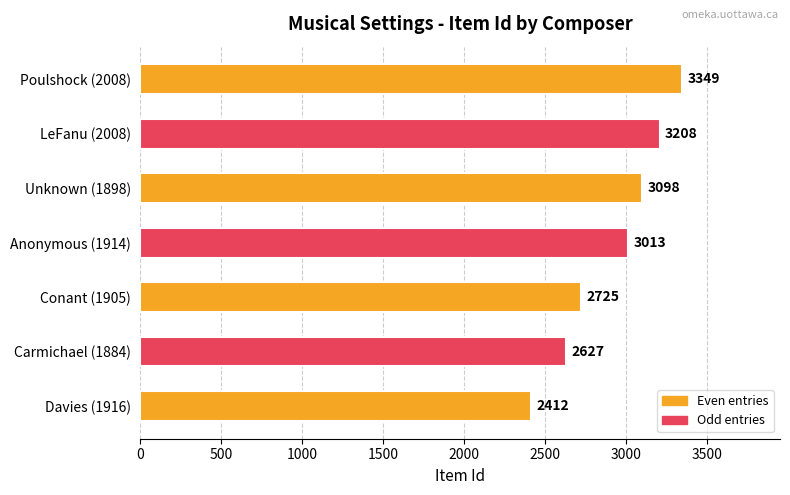

Rank the categories by value from highest to lowest.

Poulshock (2008), LeFanu (2008), Unknown (1898), Anonymous (1914), Conant (1905), Carmichael (1884), Davies (1916)